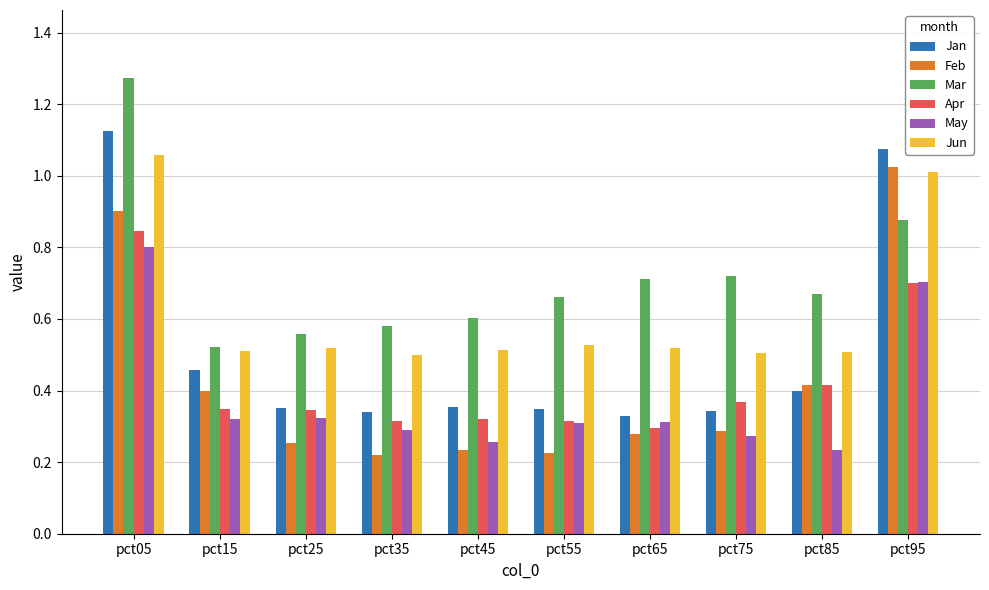

Are the bars horizontal?

No